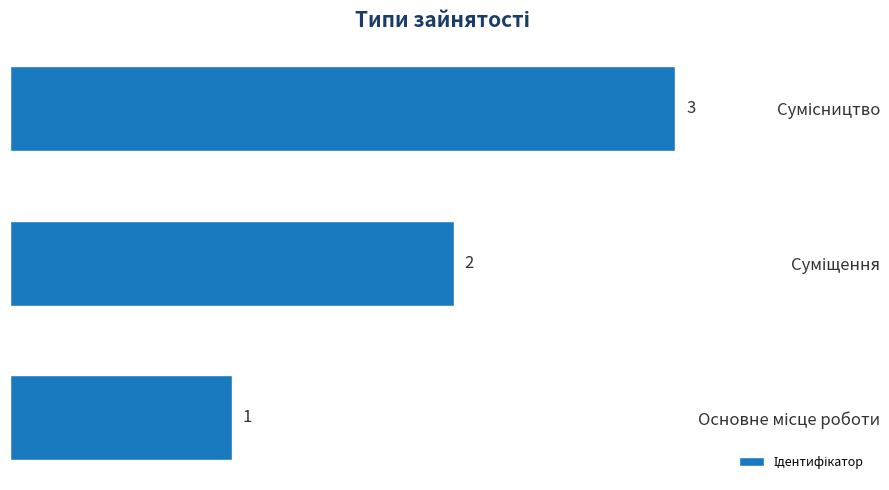

Count the values in the range 1 to 3.

3